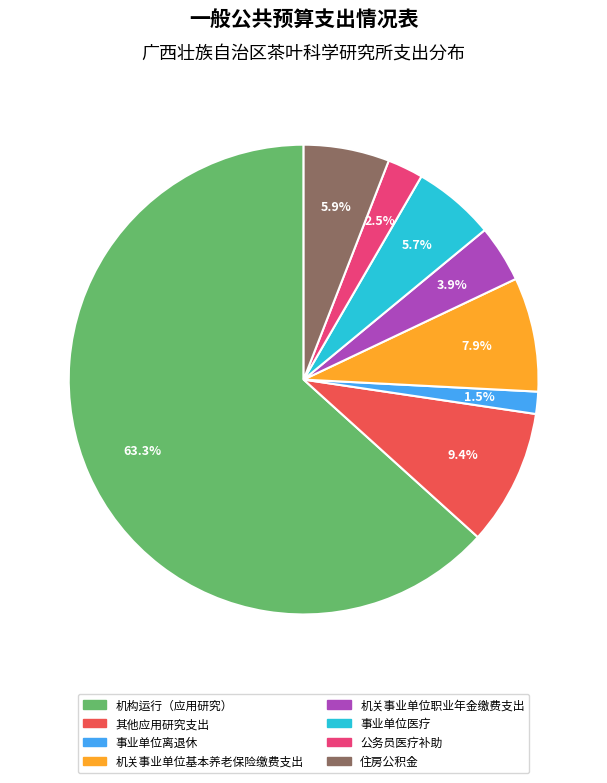

Which slice is the smallest?

事业单位离退休